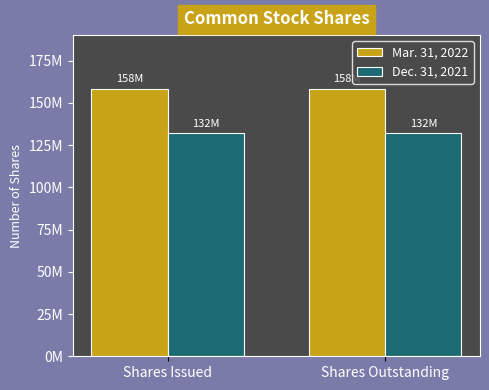

Reading left to right, list all the values displayed in this chart.

Mar. 31, 2022: Shares Issued=158440168	Shares Outstanding=158437840
Dec. 31, 2021: Shares Issued=132044866	Shares Outstanding=132042538